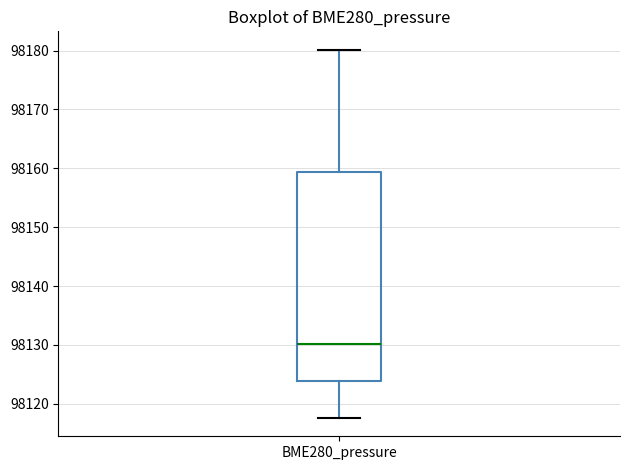

Where is the upper edge of the box for BME280_pressure on the y-axis? The values are not printed on the chart, so give them approximately, as read against the axis.

98159